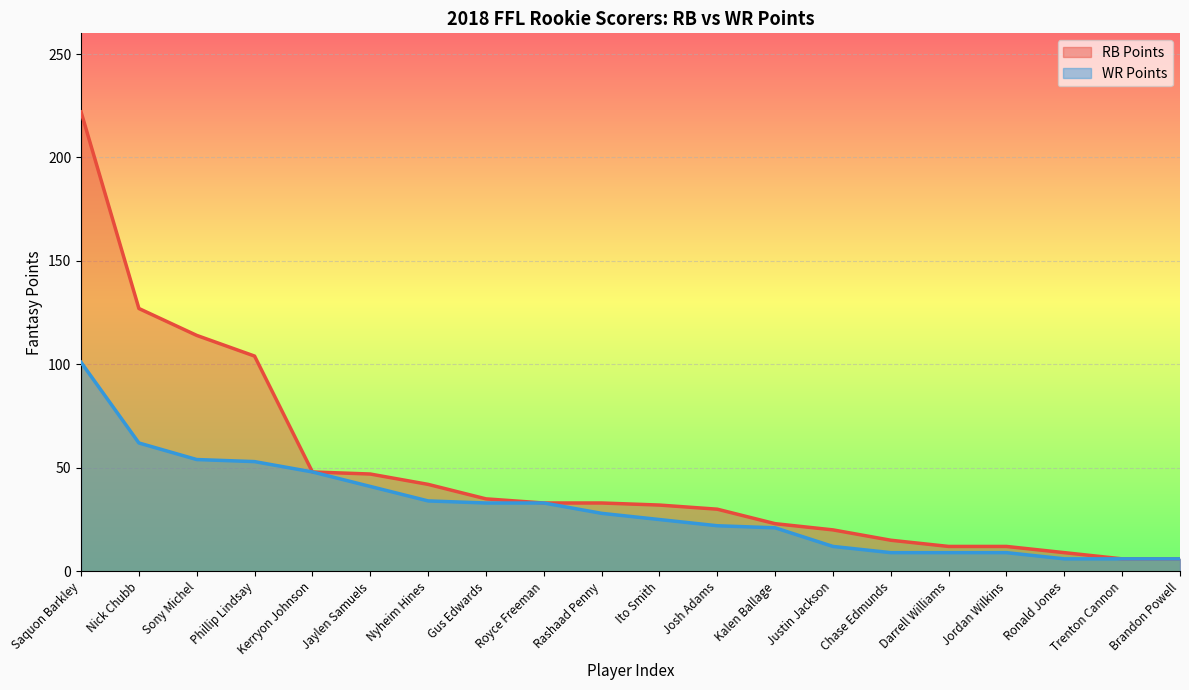

Reading left to right, what are all the values shown in this chart?

RB Points: Saquon Barkley=222	Nick Chubb=127	Sony Michel=114	Phillip Lindsay=104	Kerryon Johnson=48	Jaylen Samuels=47	Nyheim Hines=42	Gus Edwards=35	Royce Freeman=33	Rashaad Penny=33	Ito Smith=32	Josh Adams=30	Kalen Ballage=23	Justin Jackson=20	Chase Edmunds=15	Darrell Williams=12	Jordan Wilkins=12	Ronald Jones=9	Trenton Cannon=6	Brandon Powell=6
WR Points: Saquon Barkley=101	Nick Chubb=62	Sony Michel=54	Phillip Lindsay=53	Kerryon Johnson=48	Jaylen Samuels=41	Nyheim Hines=34	Gus Edwards=33	Royce Freeman=33	Rashaad Penny=28	Ito Smith=25	Josh Adams=22	Kalen Ballage=21	Justin Jackson=12	Chase Edmunds=9	Darrell Williams=9	Jordan Wilkins=9	Ronald Jones=6	Trenton Cannon=6	Brandon Powell=6